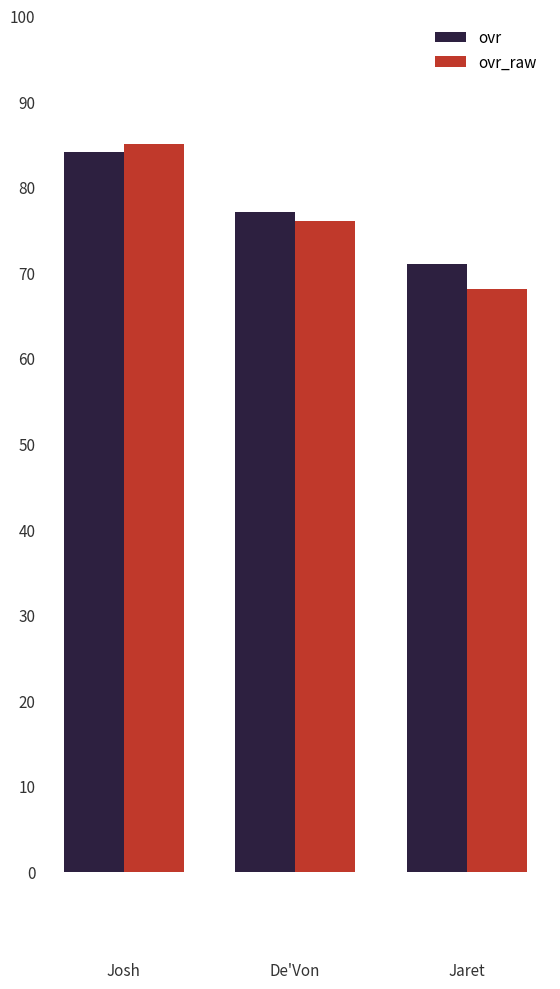

What is the maximum value for ovr?

84